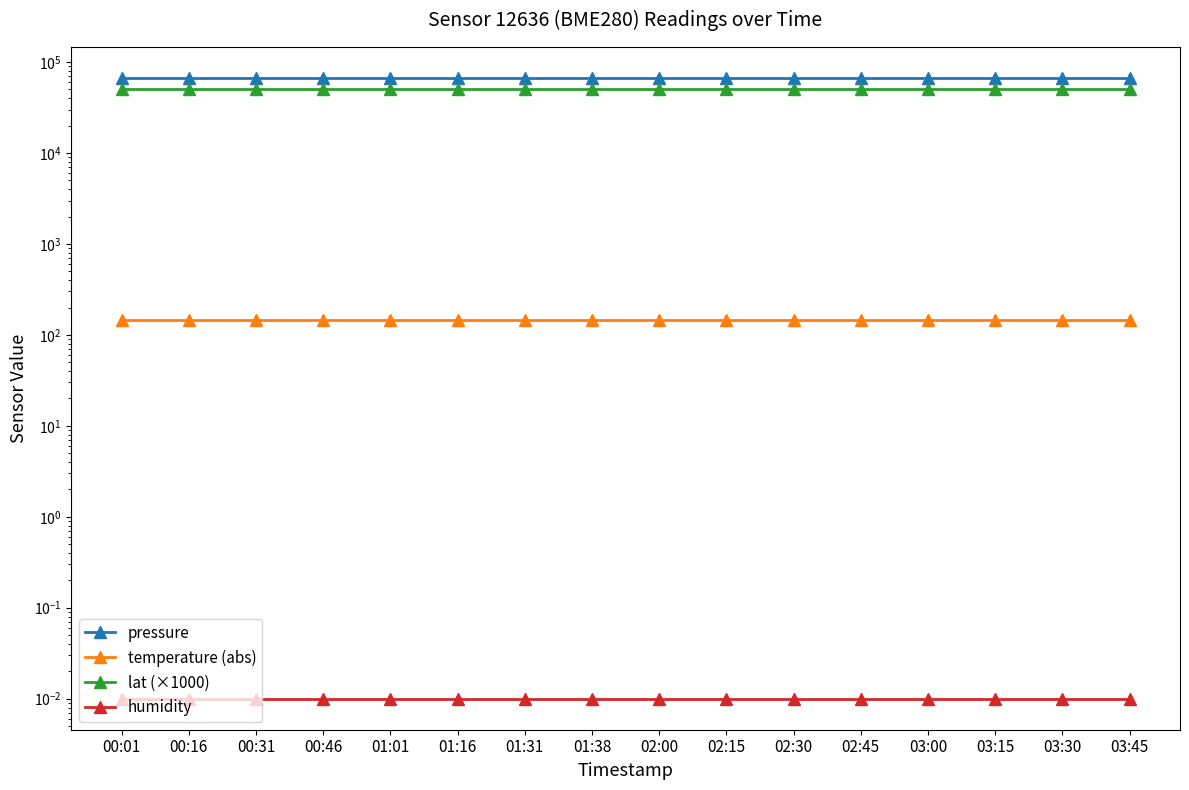

Which label corresponds to the smallest value in the chart?

00:01